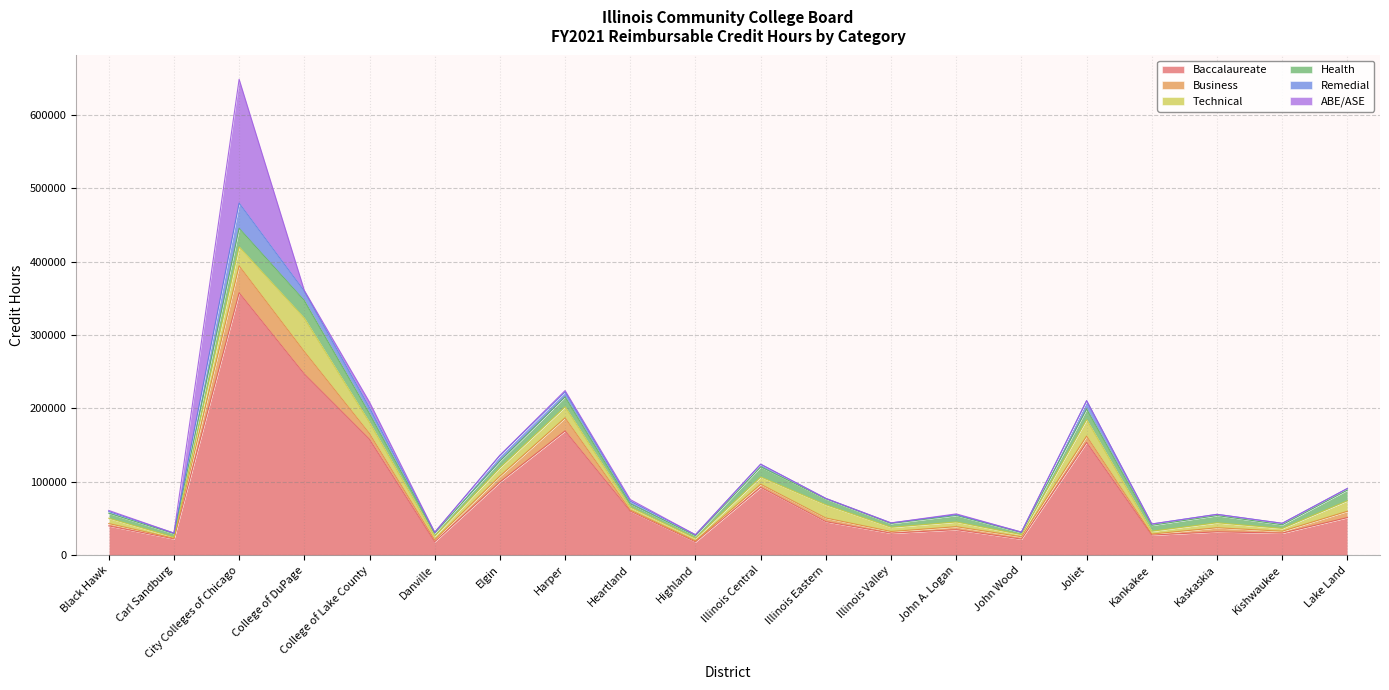

What is the label of the 7th point from the left?

Elgin